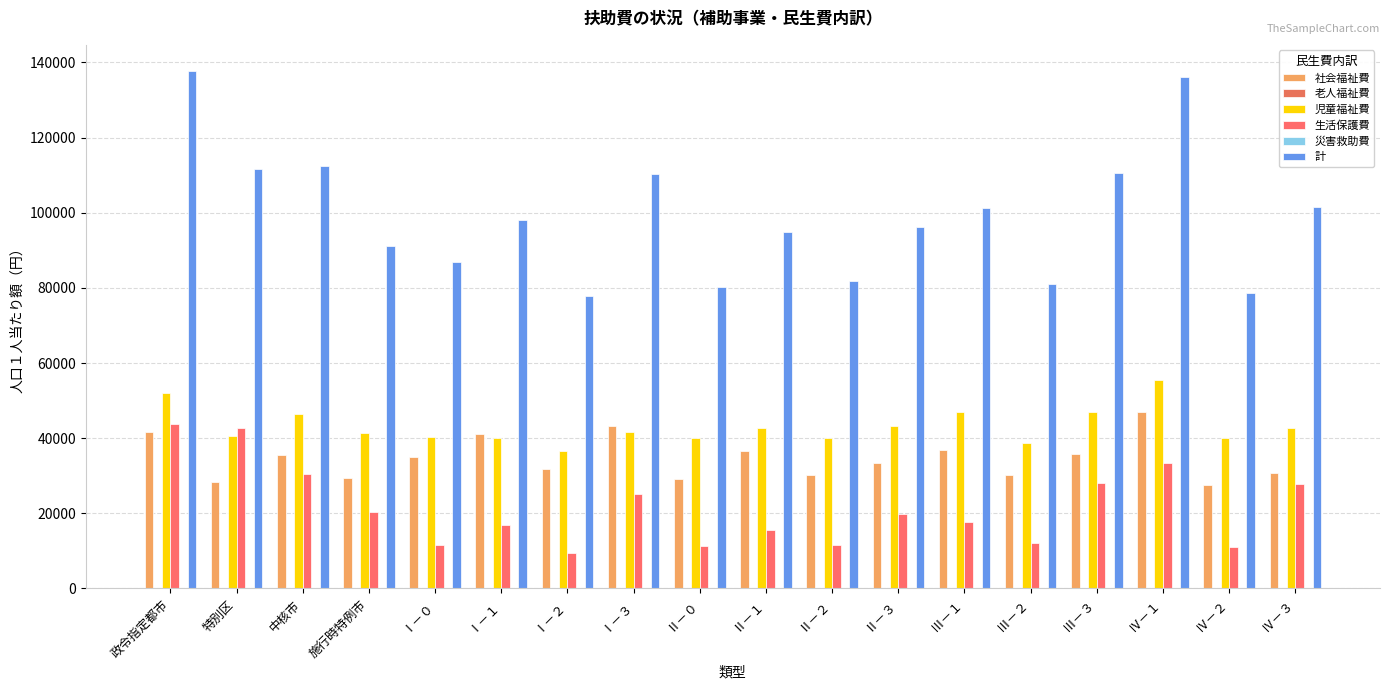

List the series in order of their peak value, highest first.

計, 児童福祉費, 社会福祉費, 生活保護費, 老人福祉費, 災害救助費